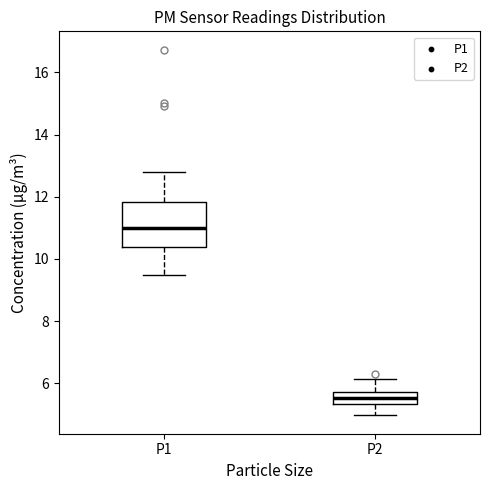

Comparing the boxes themselves (not the whiskers), which one is the tallest?

P1